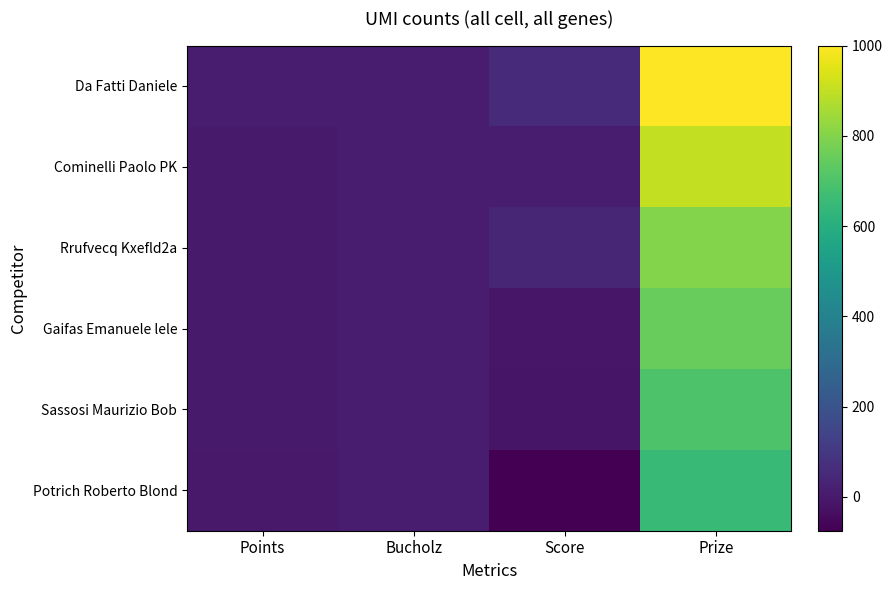

What is the maximum value shown in the chart?

1000